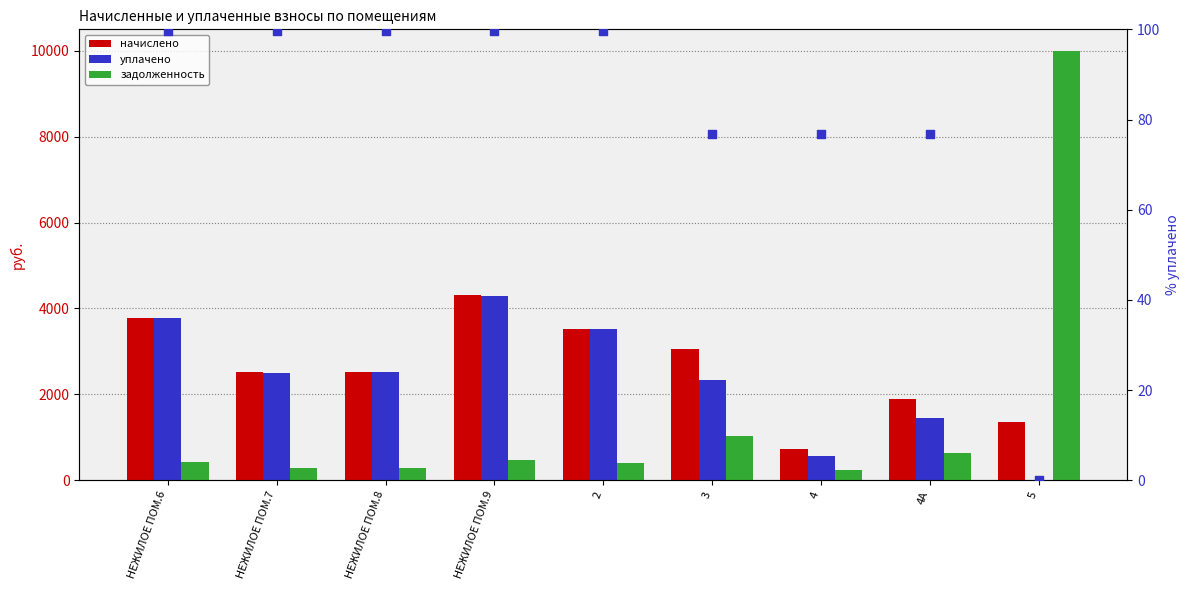

Which series has the largest Y range (max minus min)?

задолженность